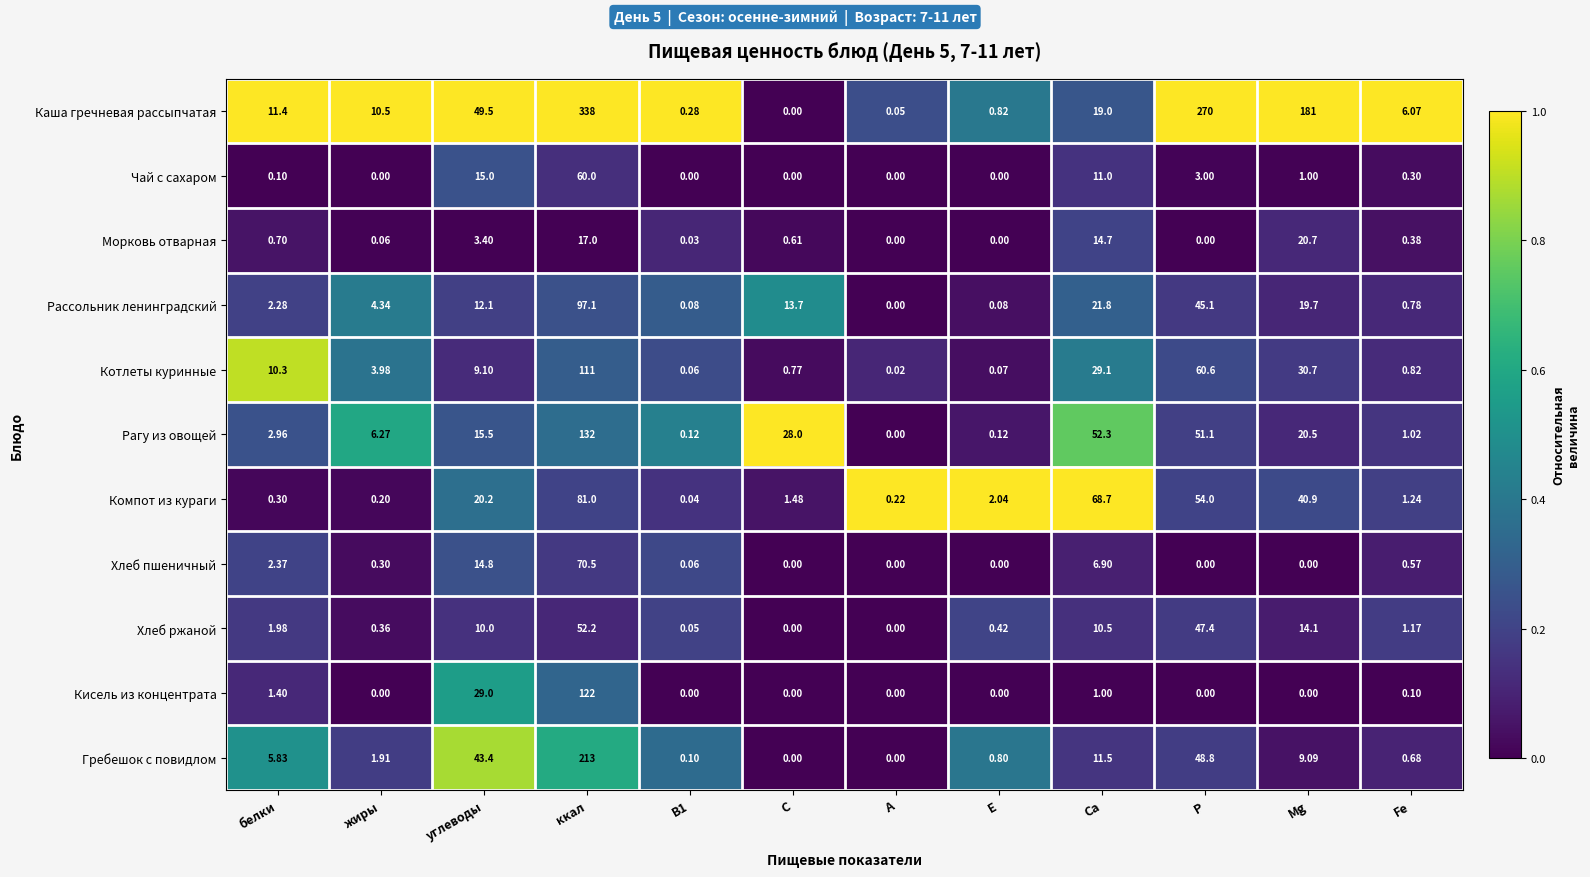

How many data points in Хлеб ржаной are above 1?

7